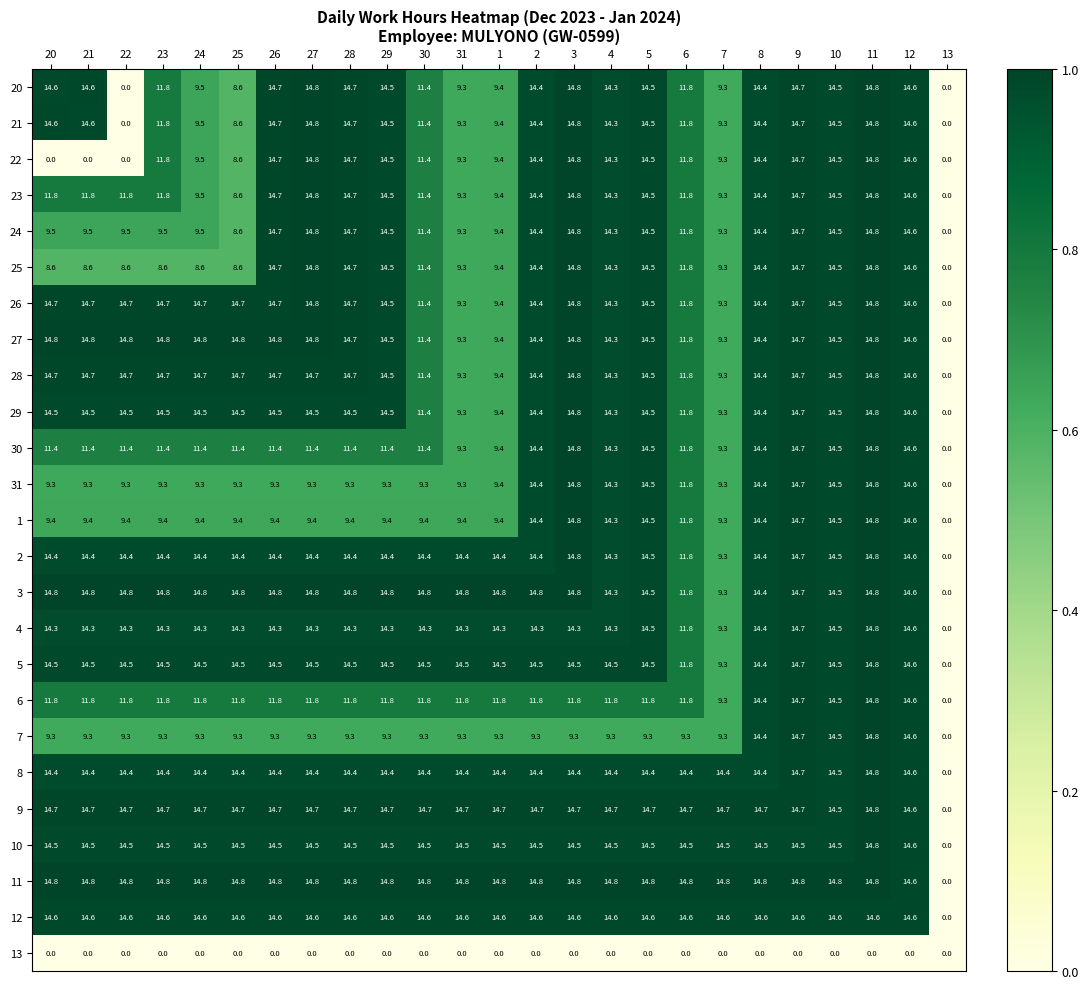

The 21 series shows 19.3 at 29. True or false?

False